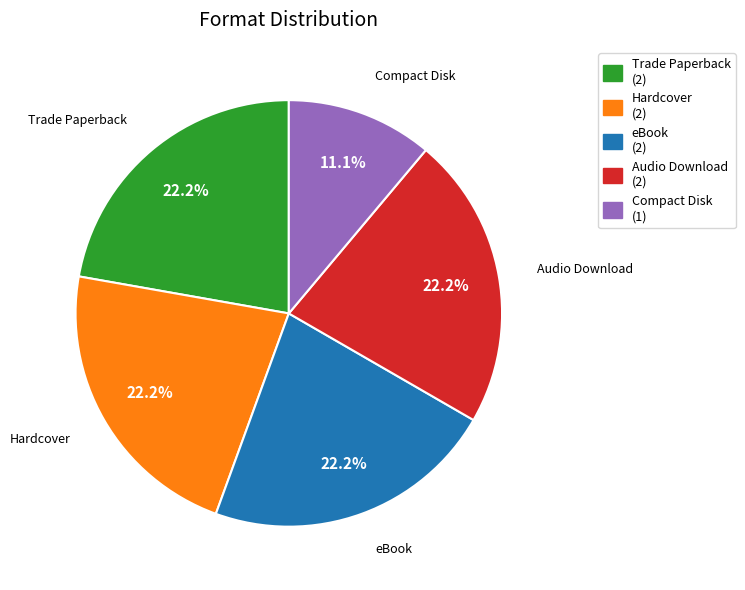

Count the number of slices in the pie.

5